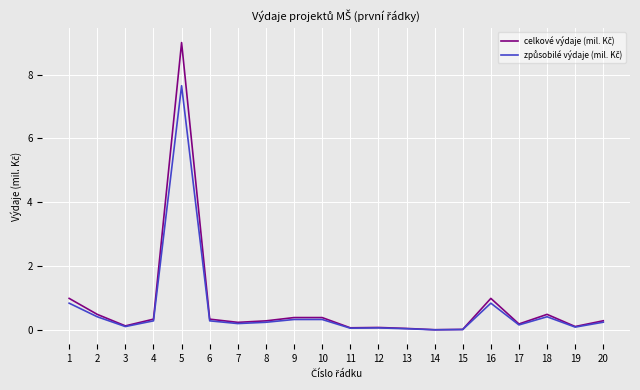

Does the chart display data point markers on the line(s)?

No